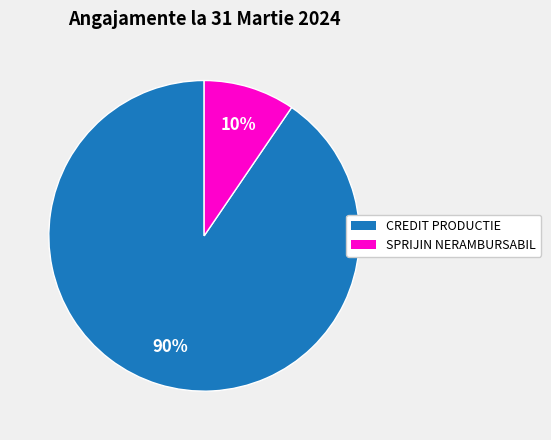

Combined, do SPRIJIN NERAMBURSABIL and CREDIT PRODUCTIE account for over 50%?

Yes